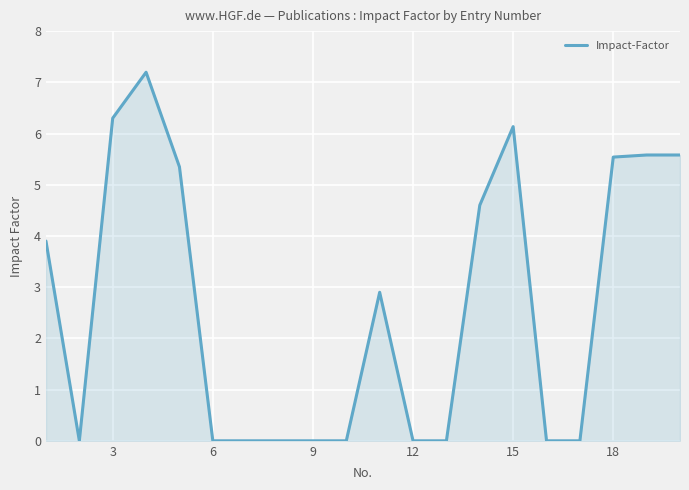

What is the difference between the maximum and minimum values?

7.2